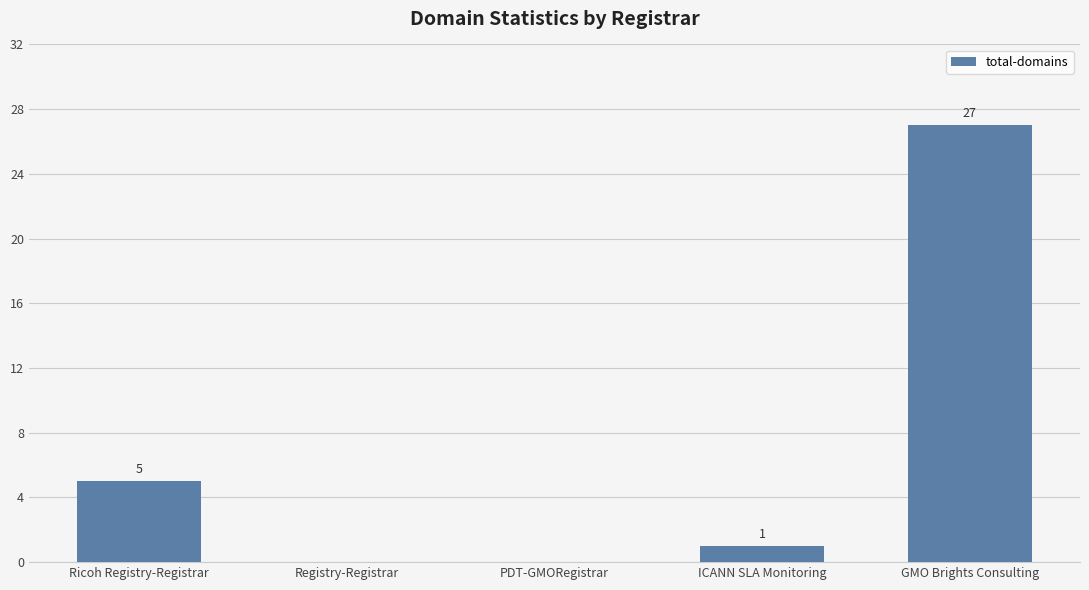

Reading right to left, what are all the values shown in this chart?

27	1	0	0	5